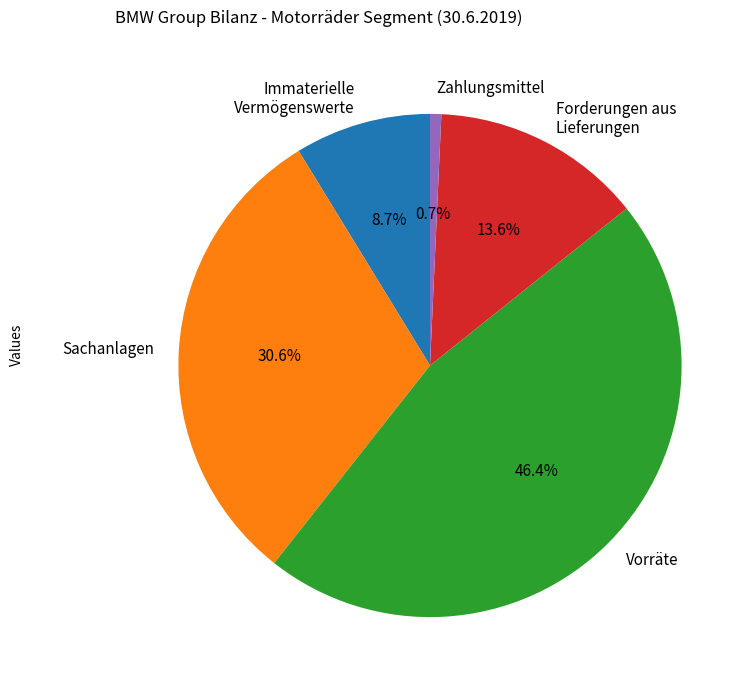

Which has a higher value, Vorräte or Sachanlagen?

Vorräte